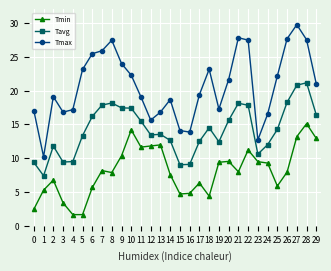

Is the value of Tavg at 14 greater than the value of Tmax at 28?

No